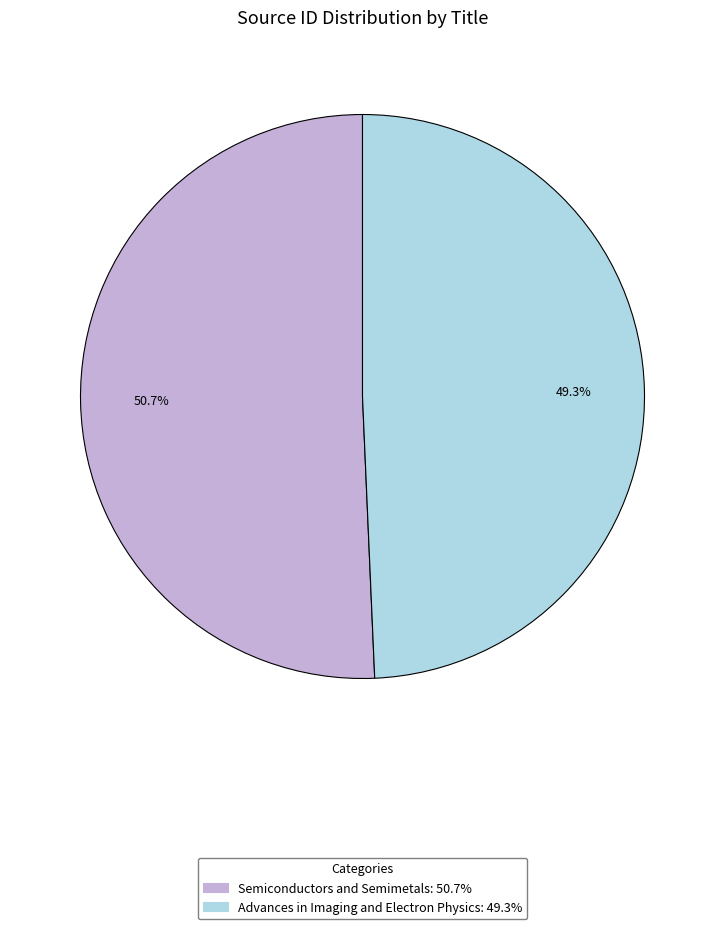

How many segments does this pie chart have?

2